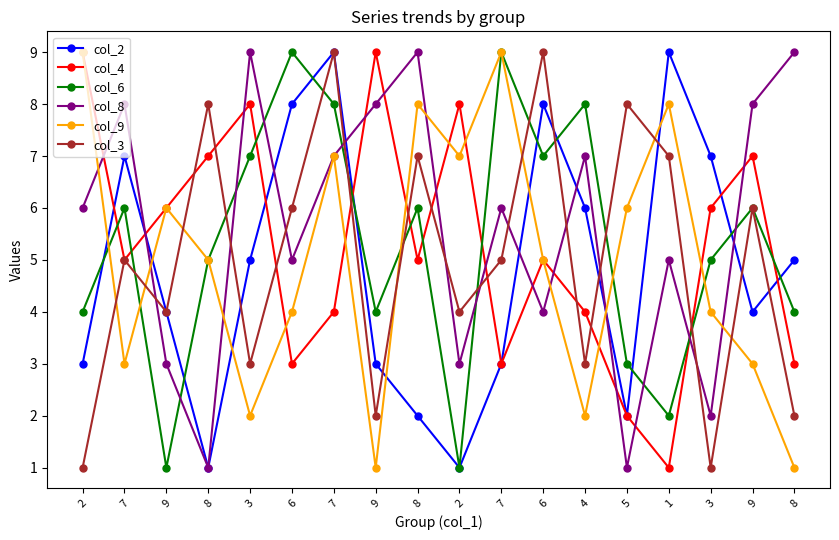

What are all the series names shown in the legend?

col_2, col_4, col_6, col_8, col_9, col_3